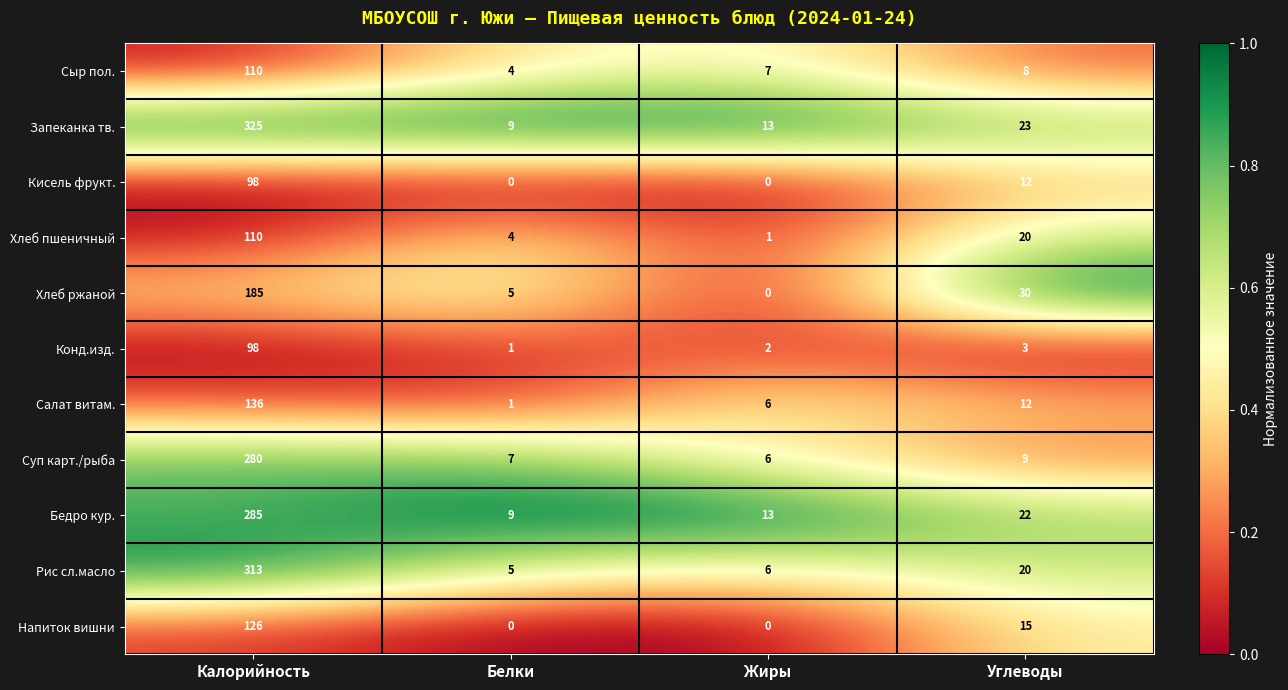

What is the approximate value of Запеканка тв. at Белки?

9